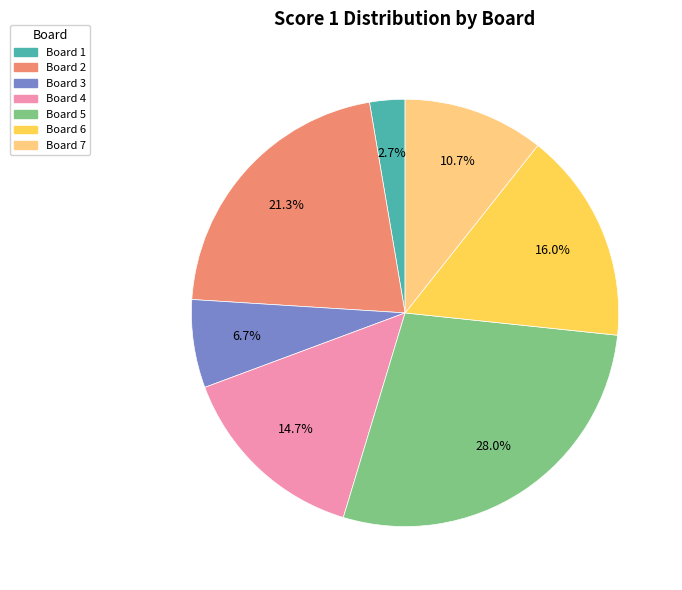

Rank the categories by value from highest to lowest.

Board 5, Board 2, Board 6, Board 4, Board 7, Board 3, Board 1